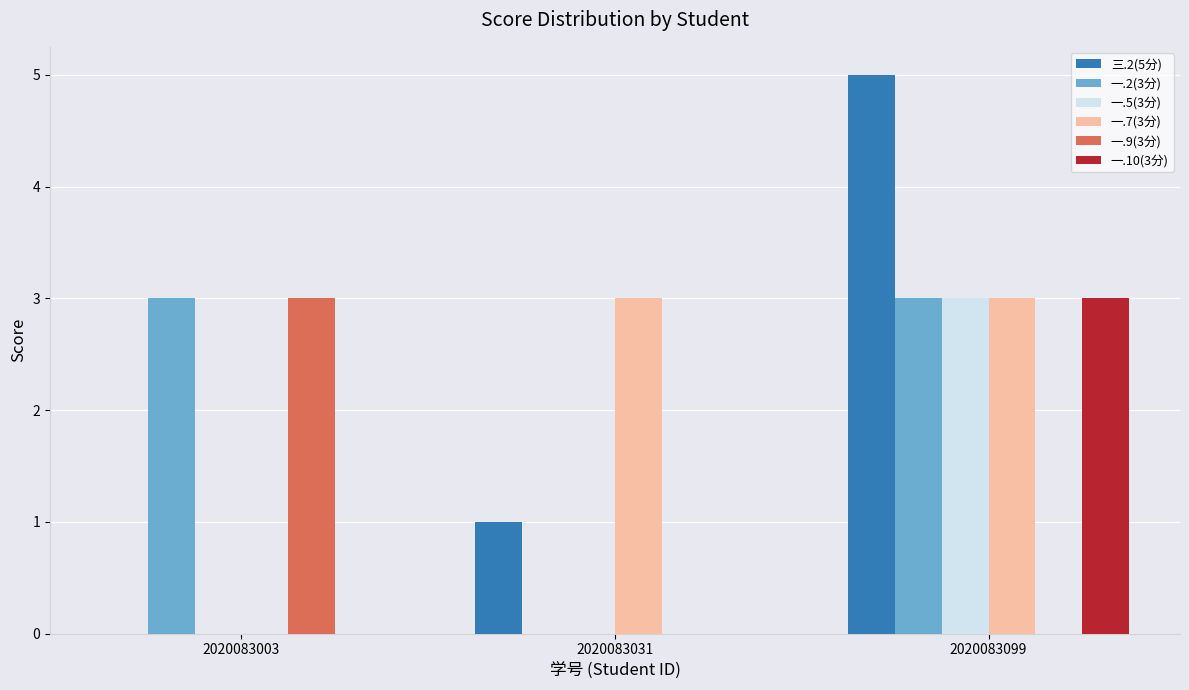

What are all the series names shown in the legend?

三.2(5分), 一.2(3分), 一.5(3分), 一.7(3分), 一.9(3分), 一.10(3分)